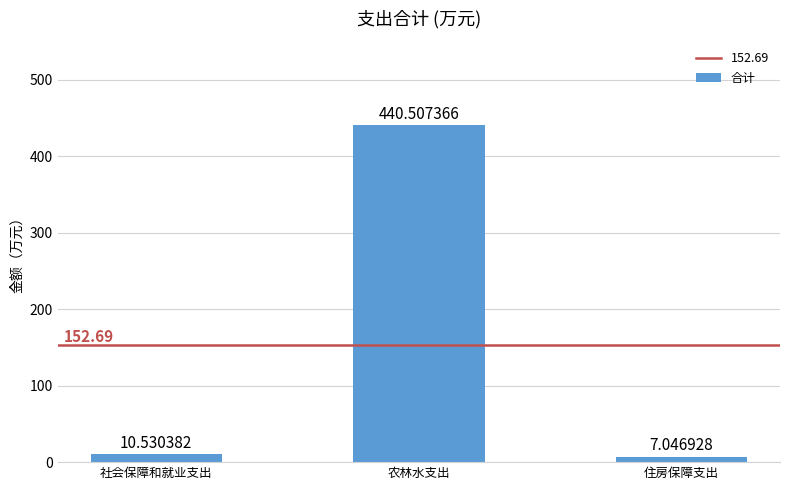

What is the difference between the second highest and minimum values?

3.5